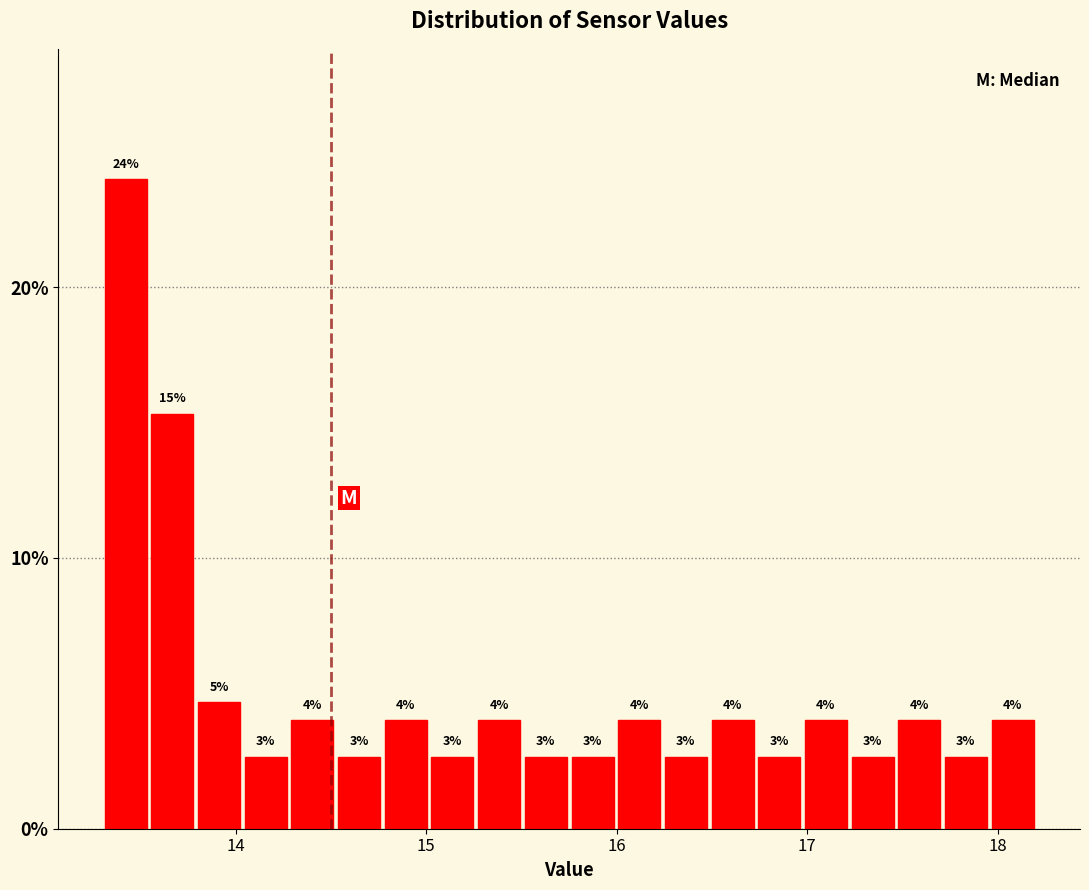

Around what value on the x-axis is the tallest bar? Give the approximate position of its centre, as read against the axis.

13.4